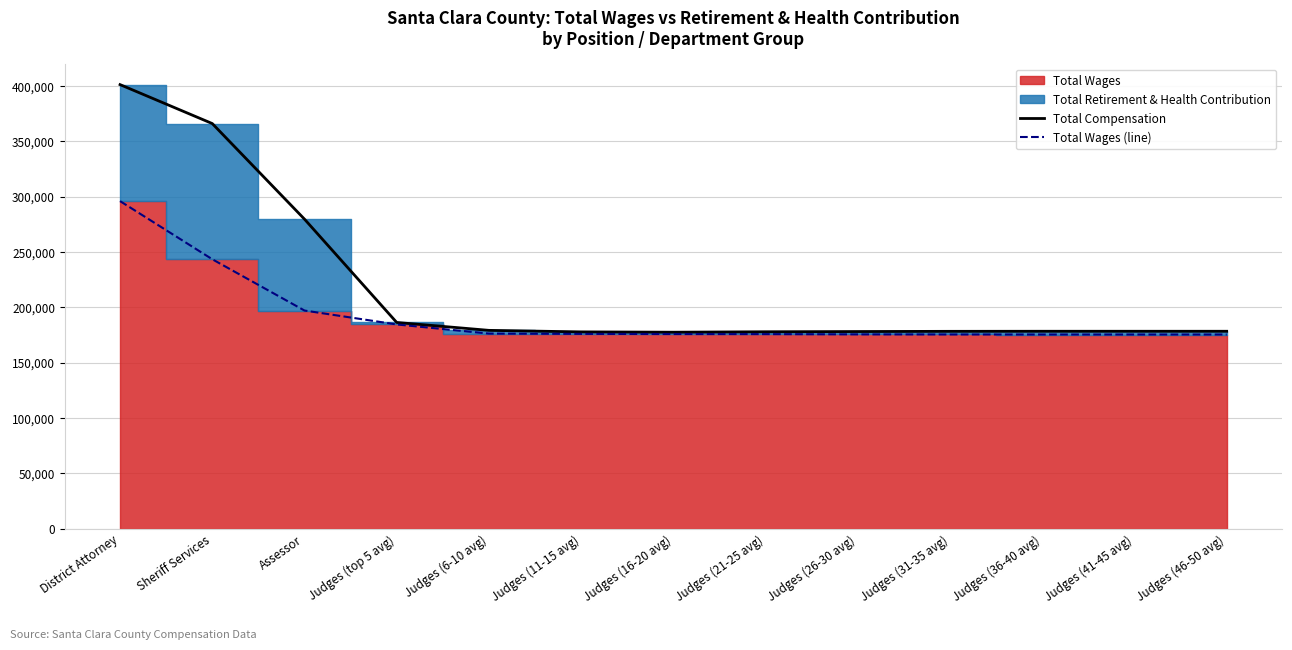

What is the difference between the maximum and second lowest values in the Total Wages (line) series?

120532